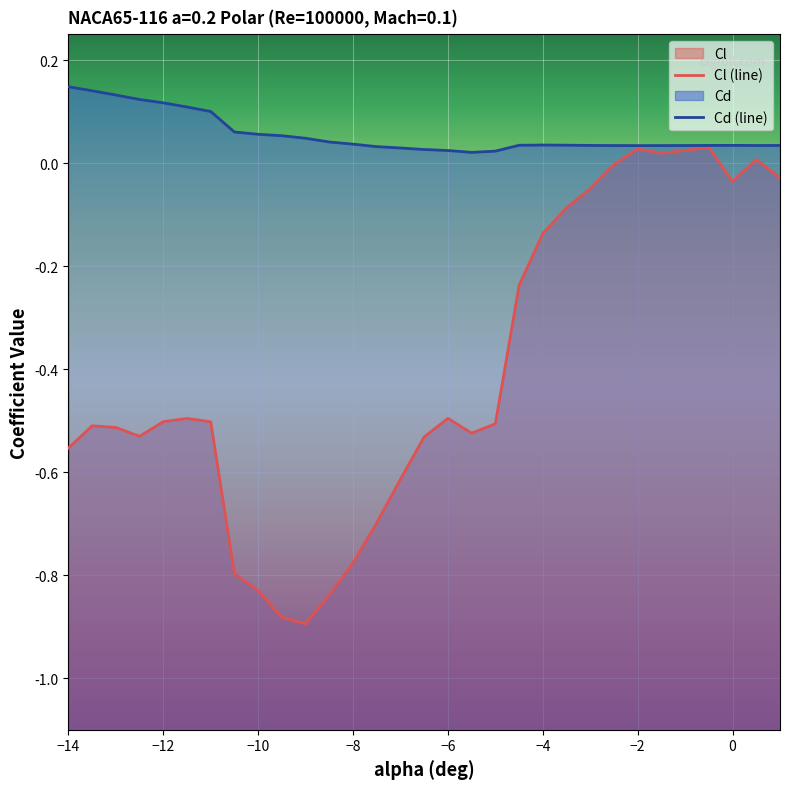

Reading left to right, list all the values displayed in this chart.

Cl: -14.0=-0.6	-13.5=-0.5	-13.0=-0.5	-12.5=-0.5	-12.0=-0.5	-11.5=-0.5	-11.0=-0.5	-10.5=-0.8	-10.0=-0.8	-9.5=-0.9	-9.0=-0.9	-8.5=-0.8	-8.0=-0.8	-7.5=-0.7	-7.0=-0.6	-6.5=-0.5	-6.0=-0.5	-5.5=-0.5	-5.0=-0.5	-4.5=-0.2	-4.0=-0.1	-3.5=-0.1	-3.0=-0.0	-2.5=-0.0	-2.0=0.0	-1.5=0.0	-0.5=0.0	0.0=-0.0	0.5=0.0	1.0=-0.0
Cd: -14.0=0.1	-13.5=0.1	-13.0=0.1	-12.5=0.1	-12.0=0.1	-11.5=0.1	-11.0=0.1	-10.5=0.1	-10.0=0.1	-9.5=0.1	-9.0=0.0	-8.5=0.0	-8.0=0.0	-7.5=0.0	-7.0=0.0	-6.5=0.0	-6.0=0.0	-5.5=0.0	-5.0=0.0	-4.5=0.0	-4.0=0.0	-3.5=0.0	-3.0=0.0	-2.5=0.0	-2.0=0.0	-1.5=0.0	-0.5=0.0	0.0=0.0	0.5=0.0	1.0=0.0